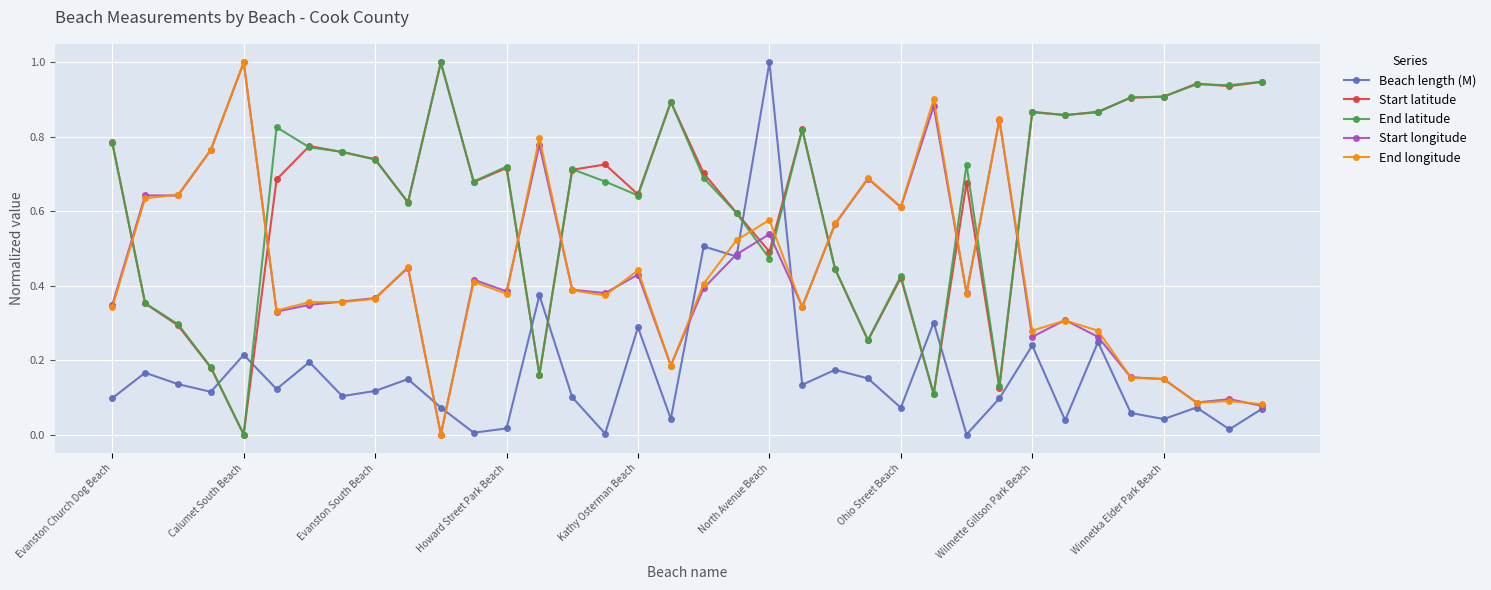

What is the highest value of the End latitude series?

1.0